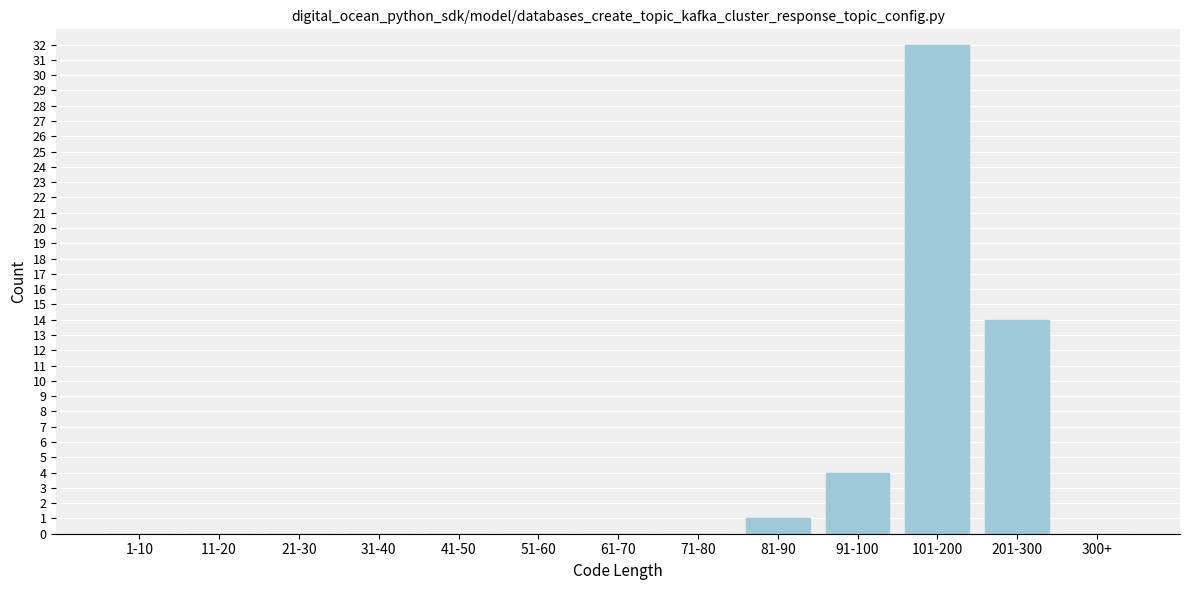

Reading left to right, what are all the values shown in this chart?

1-10=0	11-20=0	21-30=0	31-40=0	41-50=0	51-60=0	61-70=0	71-80=0	81-90=1	91-100=4	101-200=32	201-300=14	300+=0